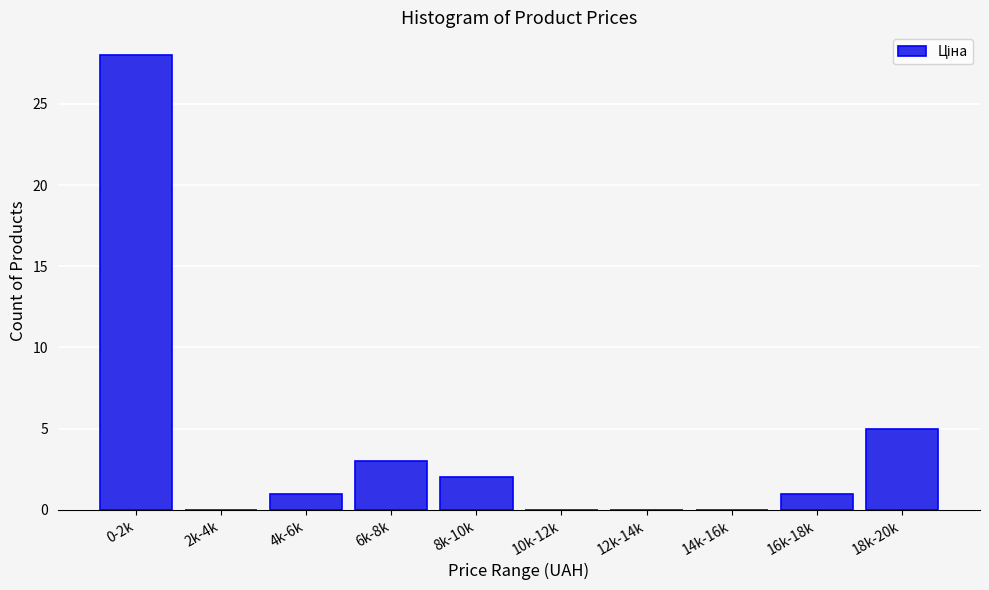

Reading left to right, extract all data points from this chart.

0-2k=28	2k-4k=0	4k-6k=1	6k-8k=3	8k-10k=2	10k-12k=0	12k-14k=0	14k-16k=0	16k-18k=1	18k-20k=5